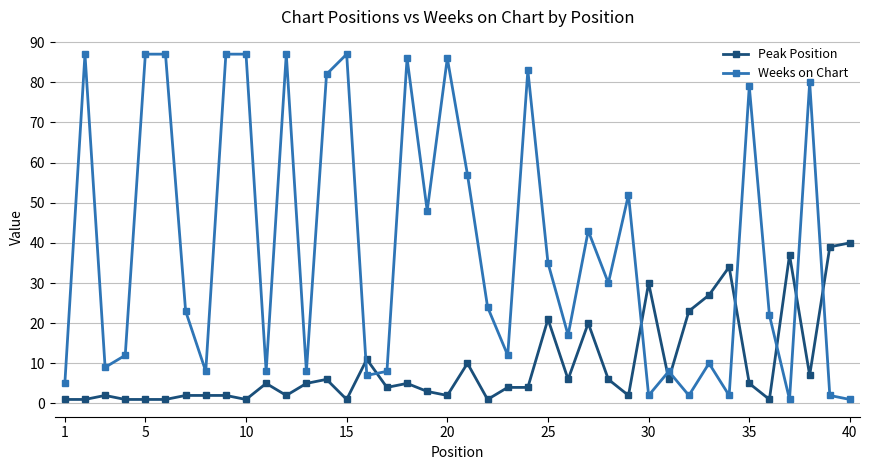

Rank the series by their average value, from lowest to highest.

Peak Position, Weeks on Chart